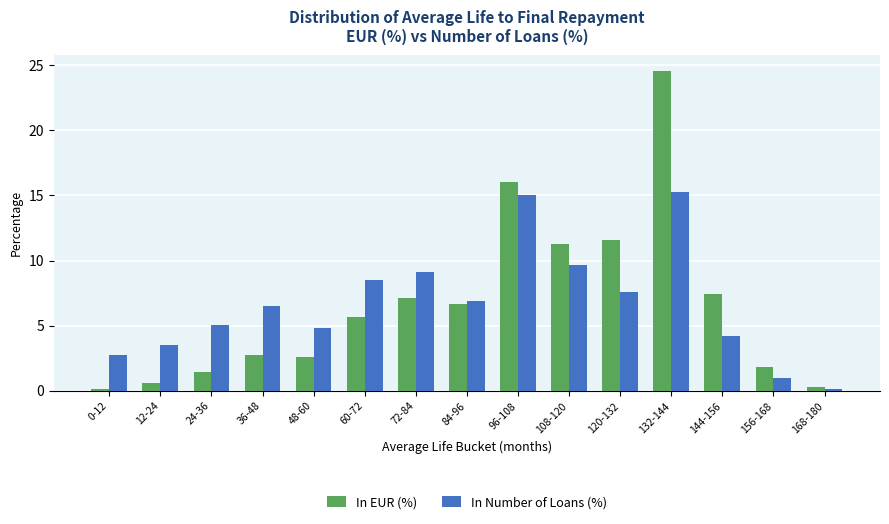

What are all the series names shown in the legend?

In EUR (%), In Number of Loans (%)